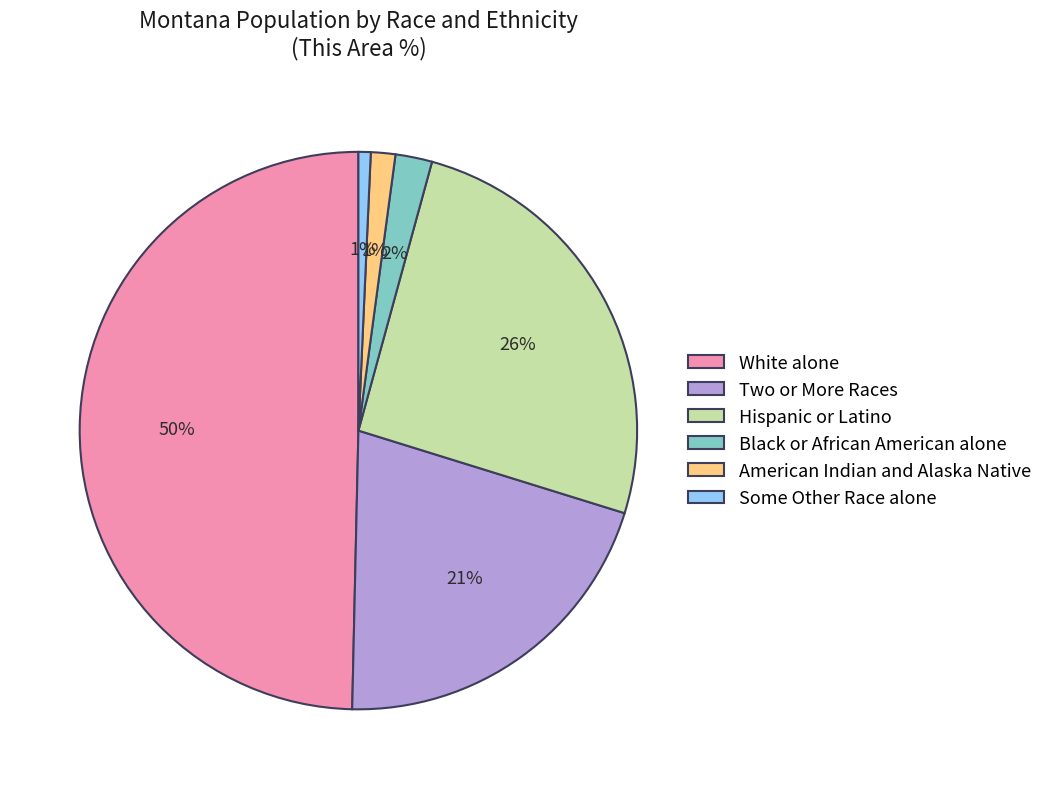

How many slices are in this pie chart?

6